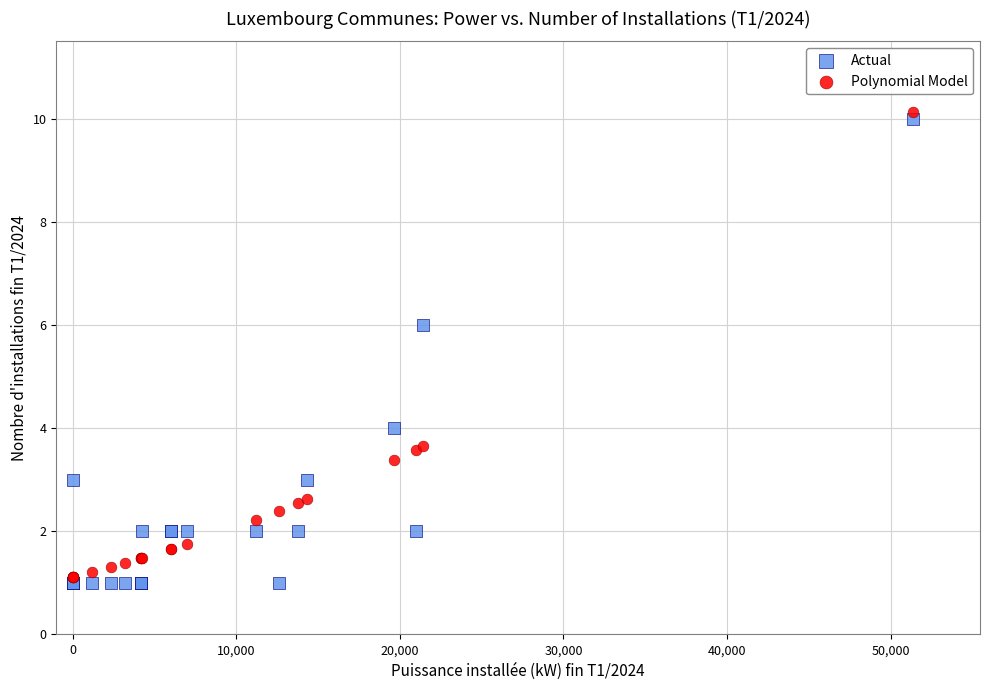

Which series contains the lowest Y value?

Actual